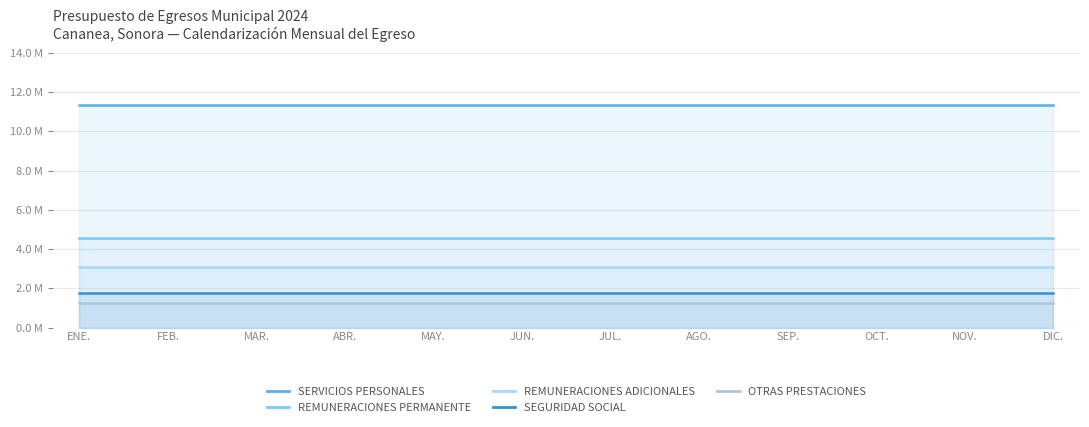

True or false: SEGURIDAD SOCIAL and REMUNERACIONES ADICIONALES cross at least once.

False